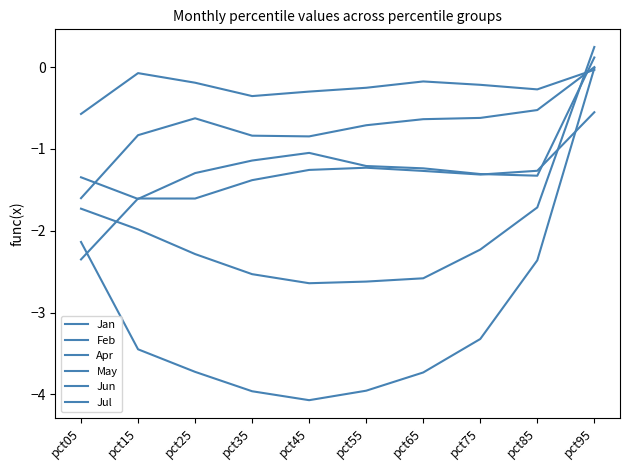

Which series has the widest spread of values?

Apr